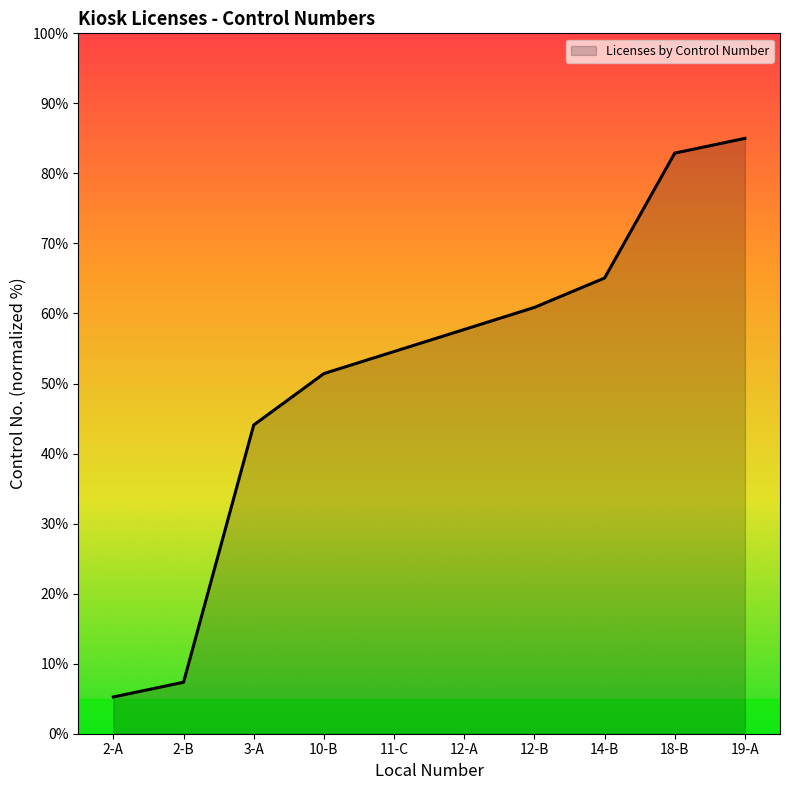

What is the change in value from 3-A to 11-C?

+10.5